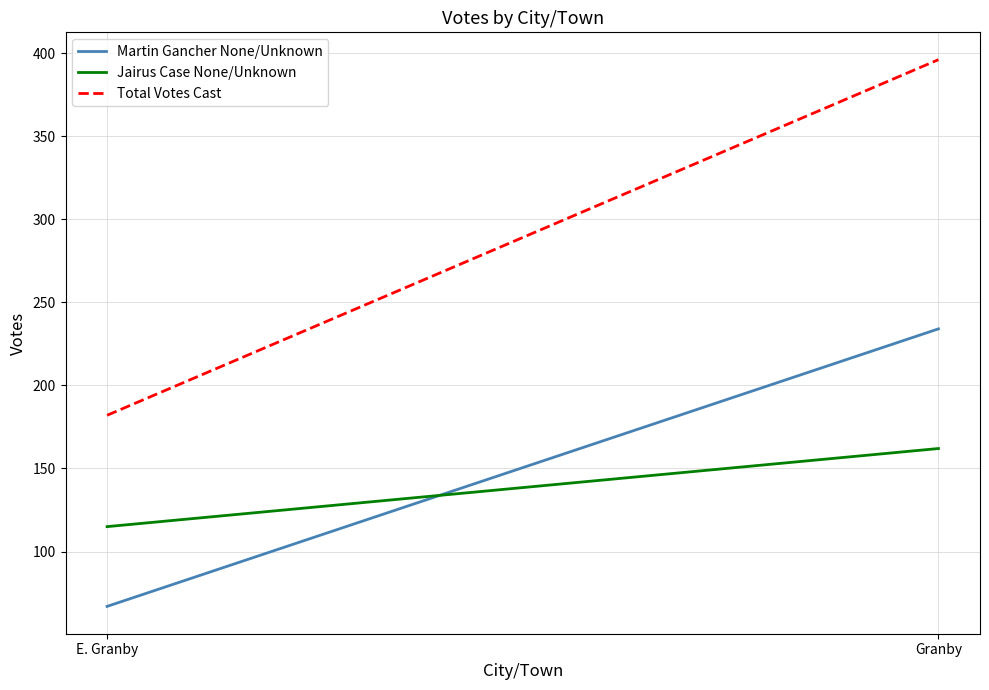

The Total Votes Cast series shows 521 at Granby. True or false?

False